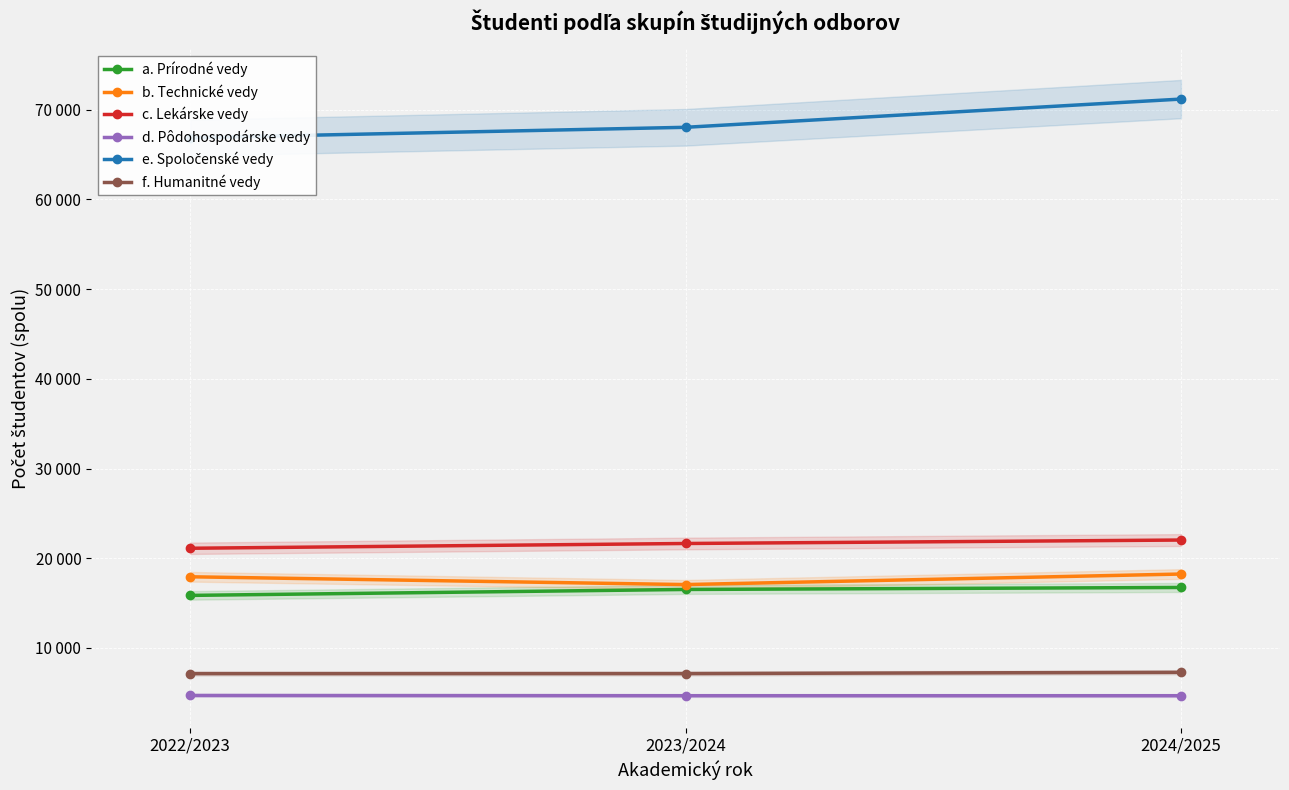

Does the chart display data point markers on the line(s)?

Yes